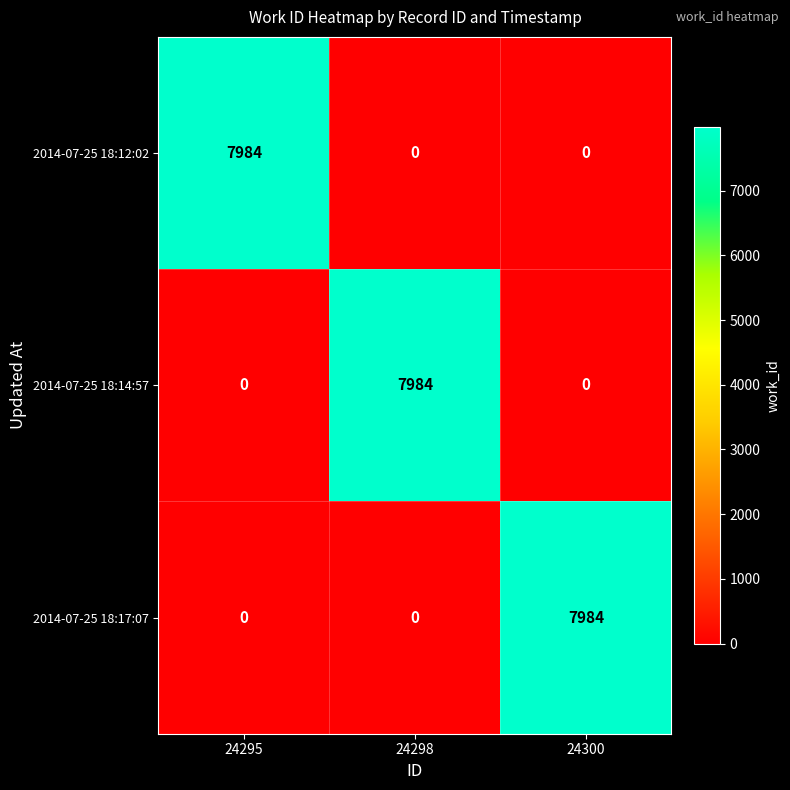

Reading left to right, list all the values displayed in this chart.

2014-07-25 18:12:02: 7984	0	0
2014-07-25 18:14:57: 0	7984	0
2014-07-25 18:17:07: 0	0	7984